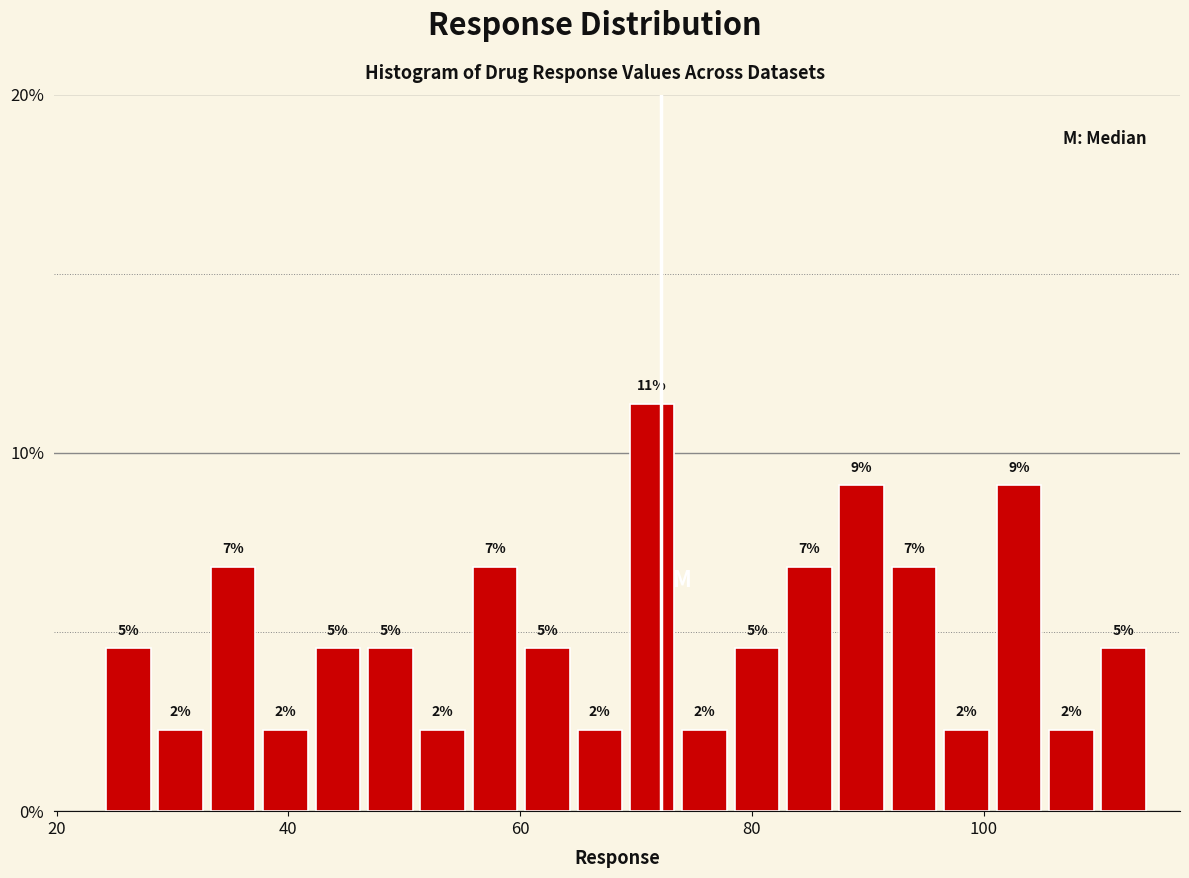

Around what value on the x-axis is the tallest bar? Give the approximate position of its centre, as read against the axis.

72